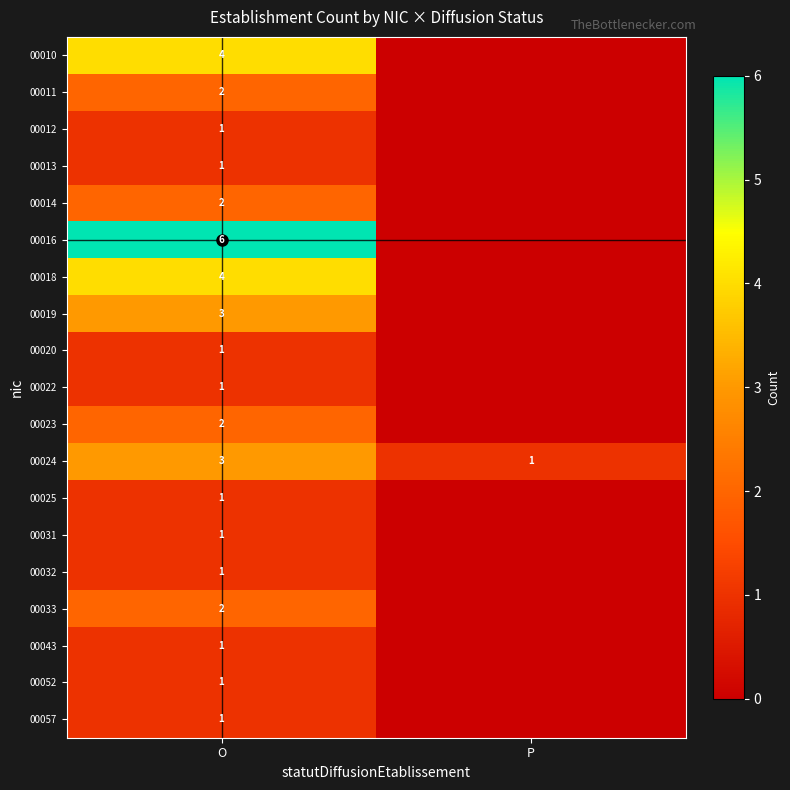

How many data points in 00025 are less than 1?

1